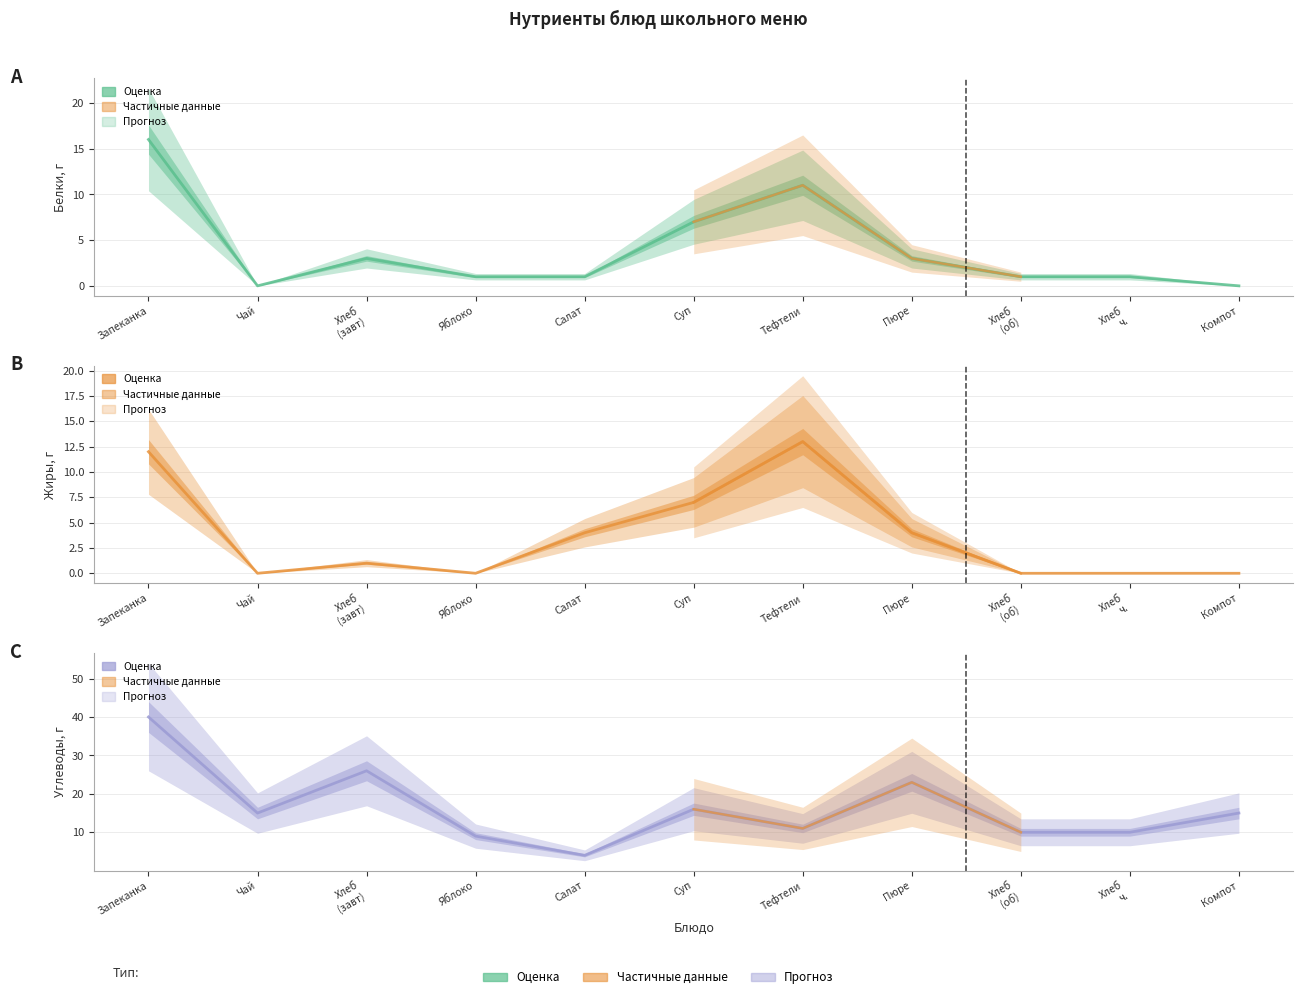

Reading left to right, extract all data points from this chart.

Белки: Запеканка=16	Чай=0	Хлеб
(завт)=3	Яблоко=1	Салат=1	Суп=7	Тефтели=11	Пюре=3	Хлеб
(об)=1	Хлеб
ч.=1	Компот=0
Жиры: Запеканка=12	Чай=0	Хлеб
(завт)=1	Яблоко=0	Салат=4	Суп=7	Тефтели=13	Пюре=4	Хлеб
(об)=0	Хлеб
ч.=0	Компот=0
Углеводы: Запеканка=40	Чай=15	Хлеб
(завт)=26	Яблоко=9	Салат=4	Суп=16	Тефтели=11	Пюре=23	Хлеб
(об)=10	Хлеб
ч.=10	Компот=15